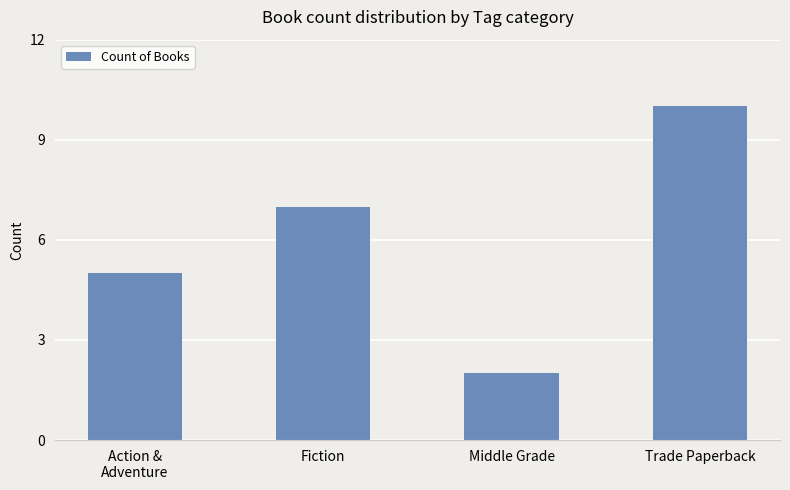

What is the change in value from Fiction to Trade Paperback?

+3